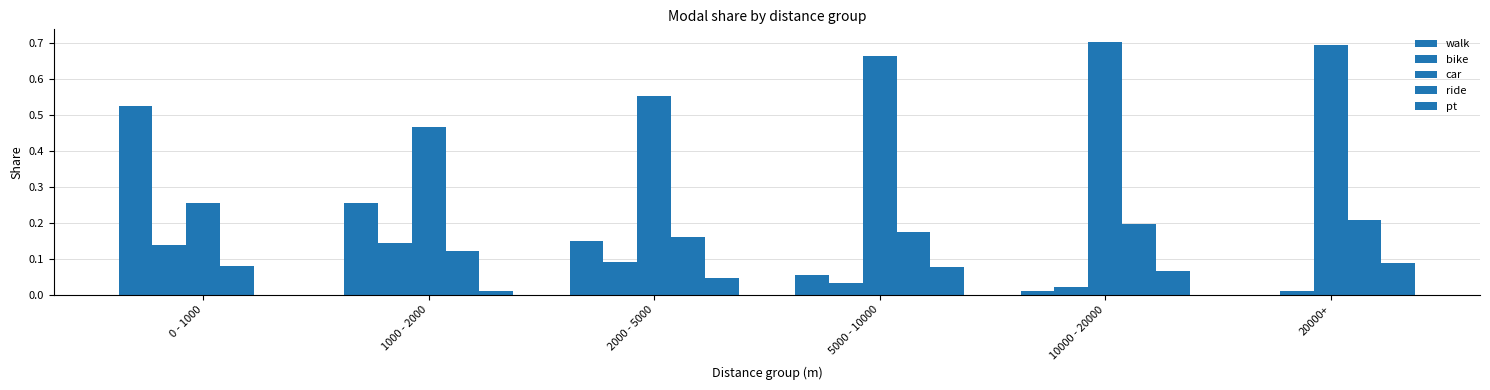

What is the sum of the pt values at 20000+ and 2000 - 5000?

0.1